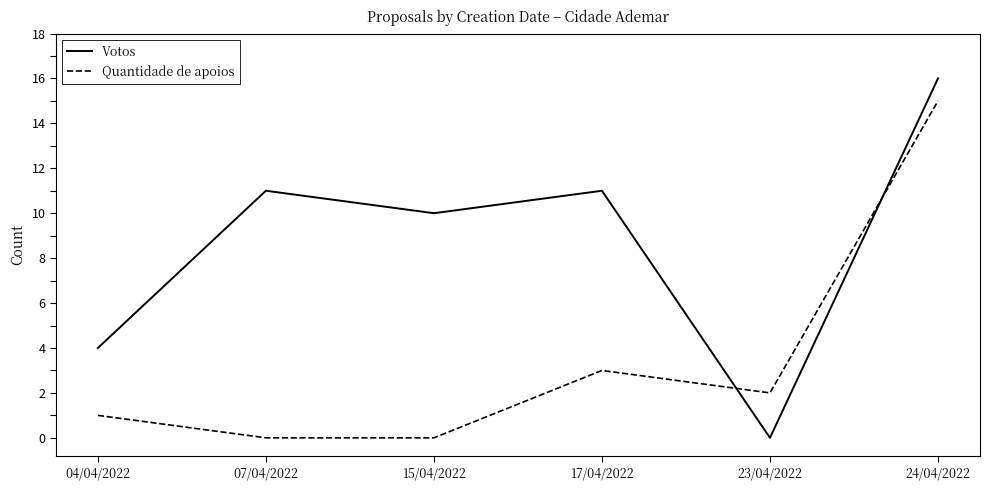

Between 17/04/2022 and 24/04/2022, which series saw the biggest shift?

Quantidade de apoios